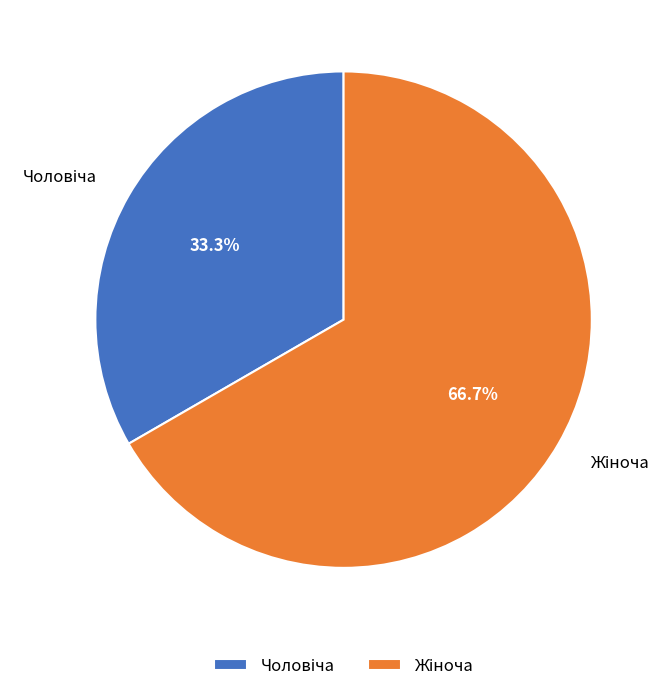

Is there any slice that represents more than half of the pie?

Yes